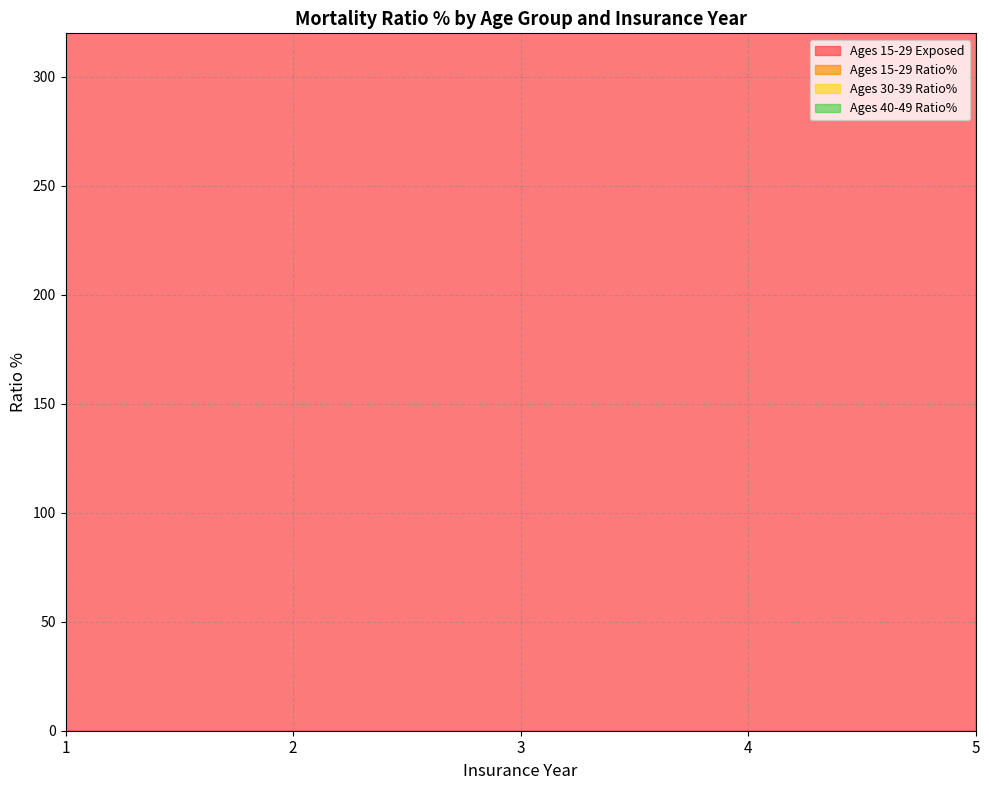

What is the difference between the Ages 40-49 Ratio% values at 5 and 4?

60